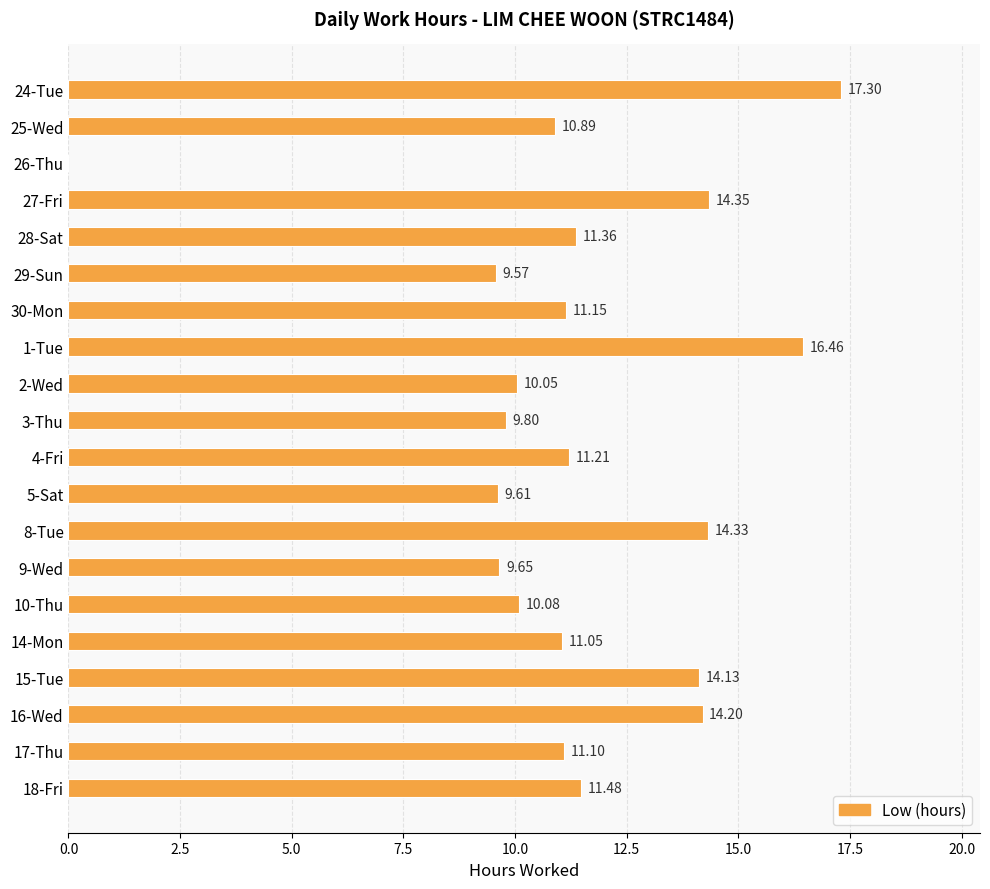

Are the bars grouped side by side (vs. stacked)?

No